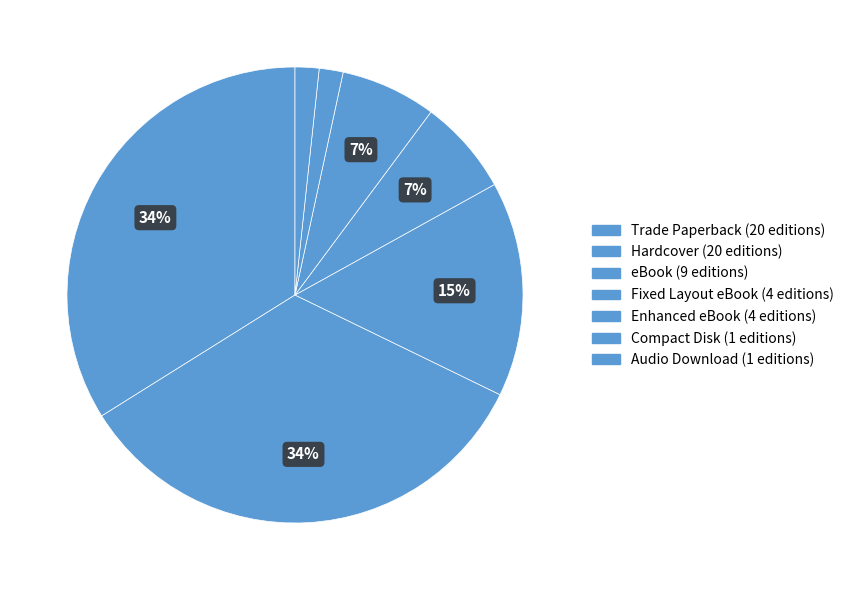

Count the number of slices in the pie.

7